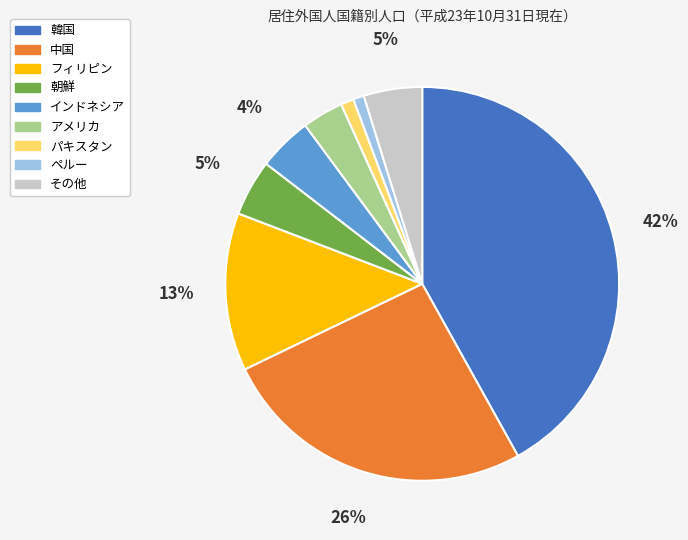

What percentage is the 韓国 slice, to the nearest percent?

42%